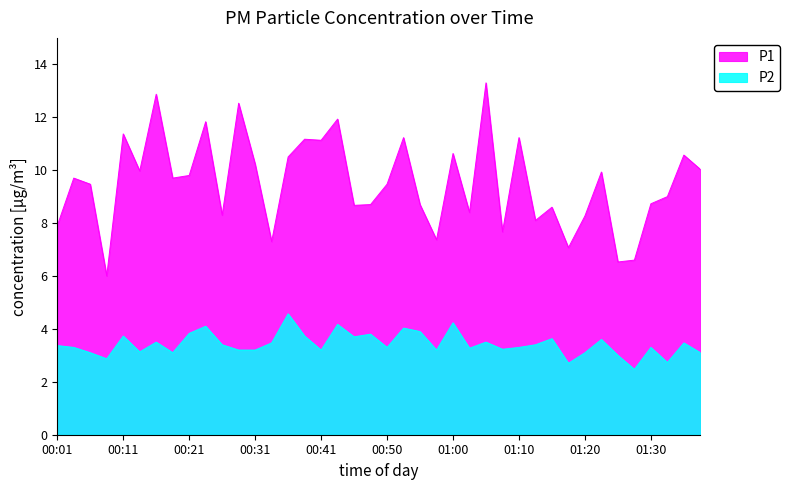

Does the chart have visible grid lines?

No